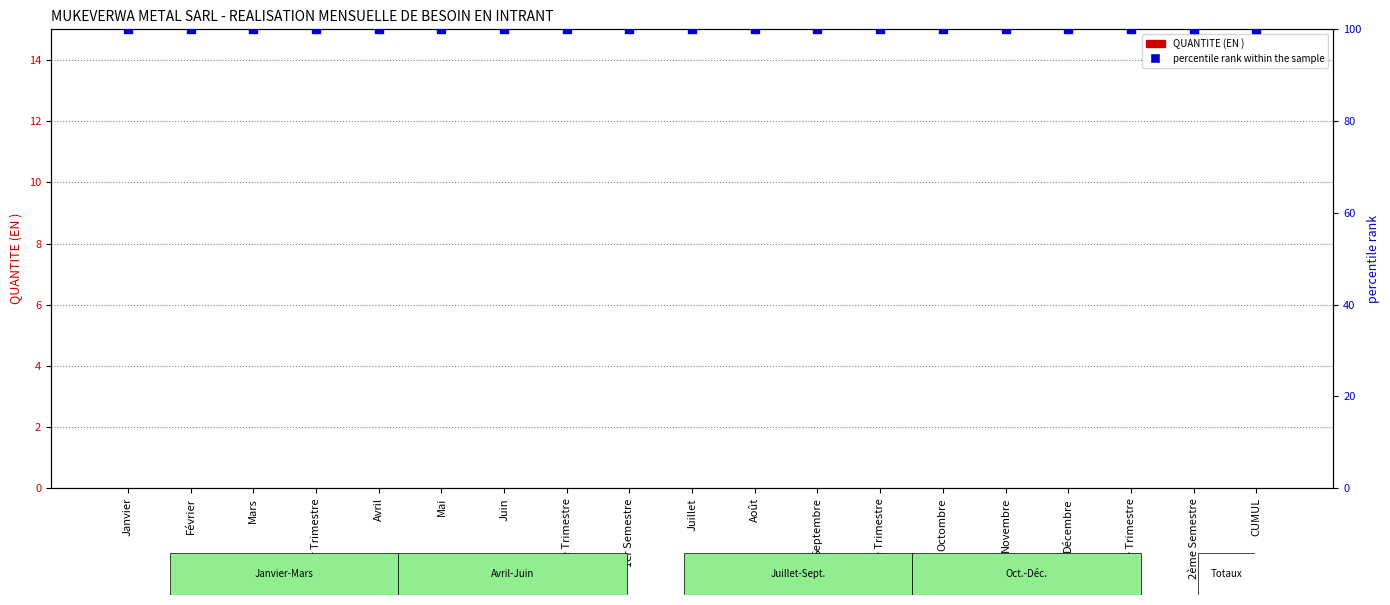

Is the value of percentile rank within the sample at Avril greater than the value of QUANTITE (EN ) at 4ème Trimestre?

Yes